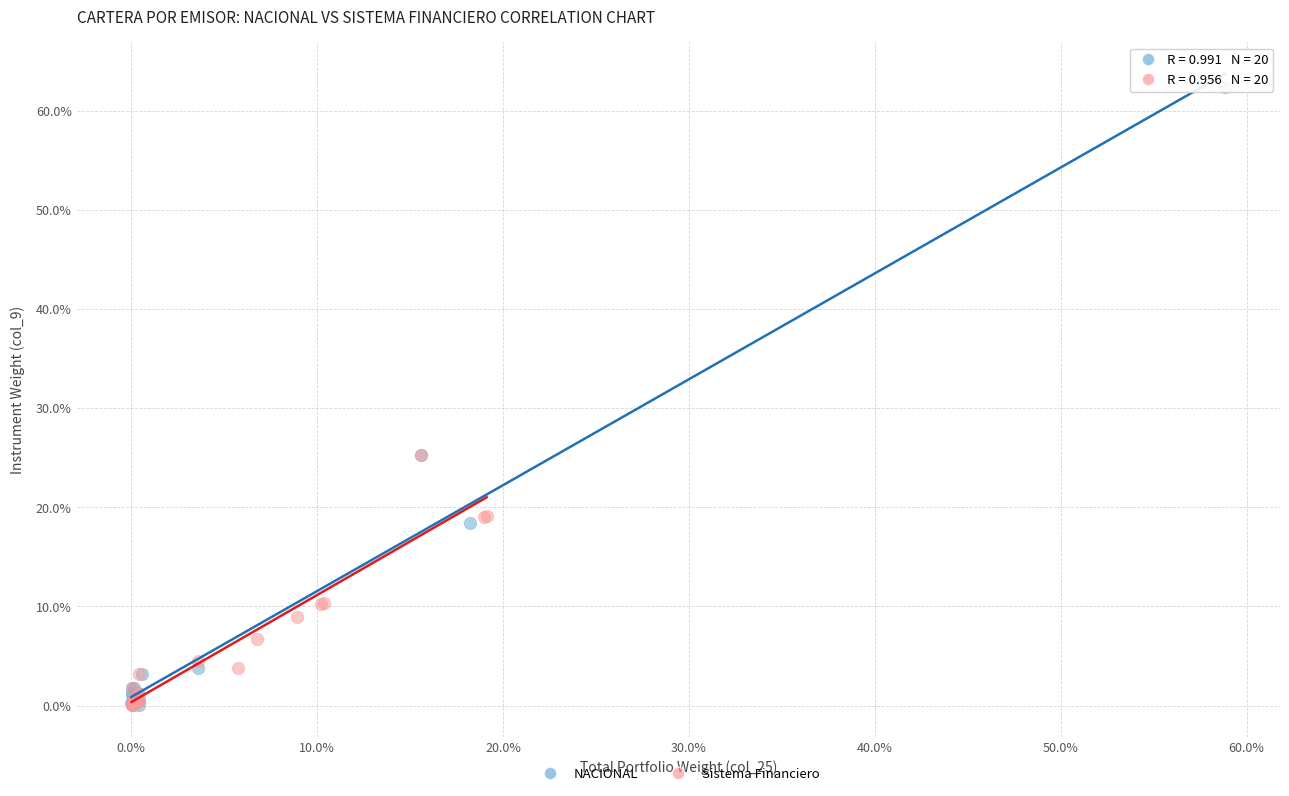

Which series contains the highest Y value?

NACIONAL